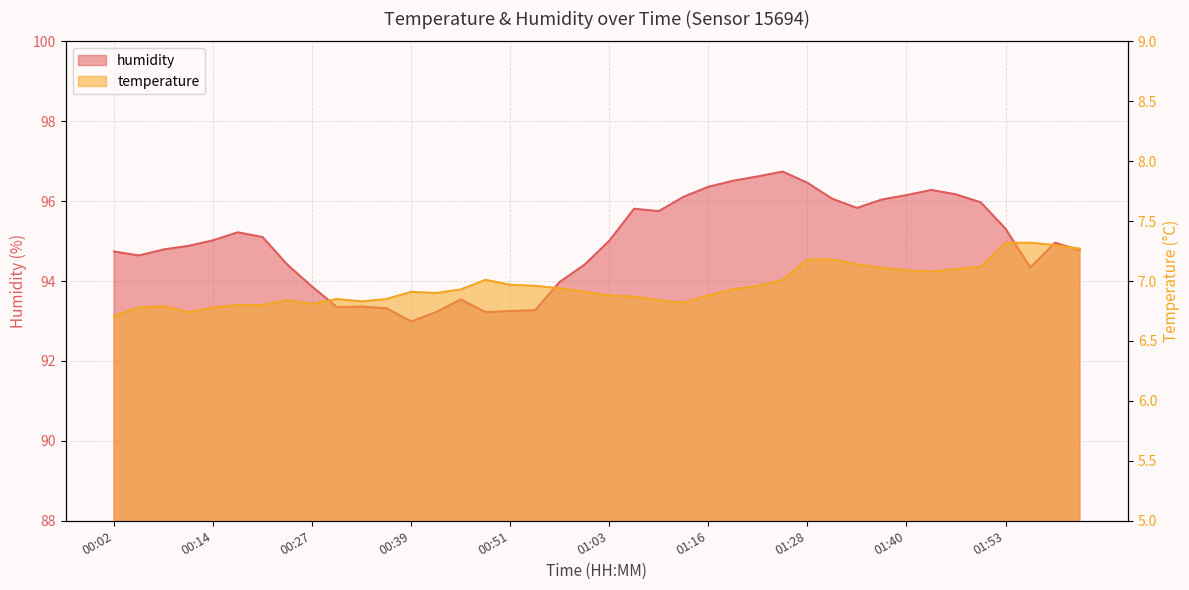

What is the minimum value shown in the chart?

6.7